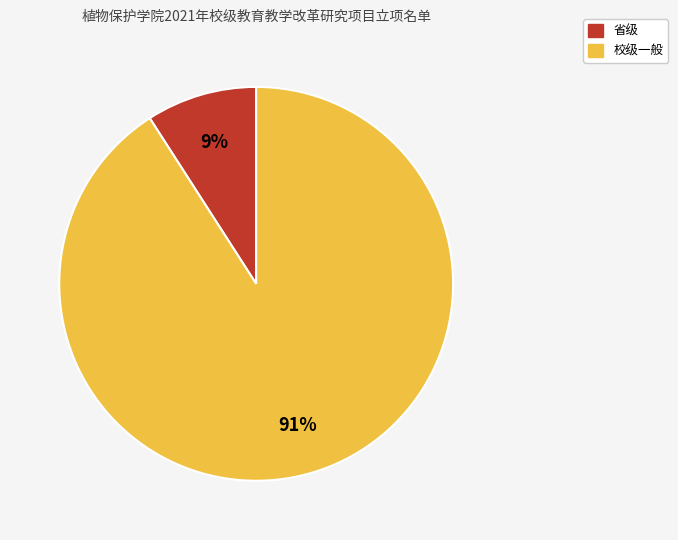

Does 校级一般 account for over 50% of the chart?

Yes